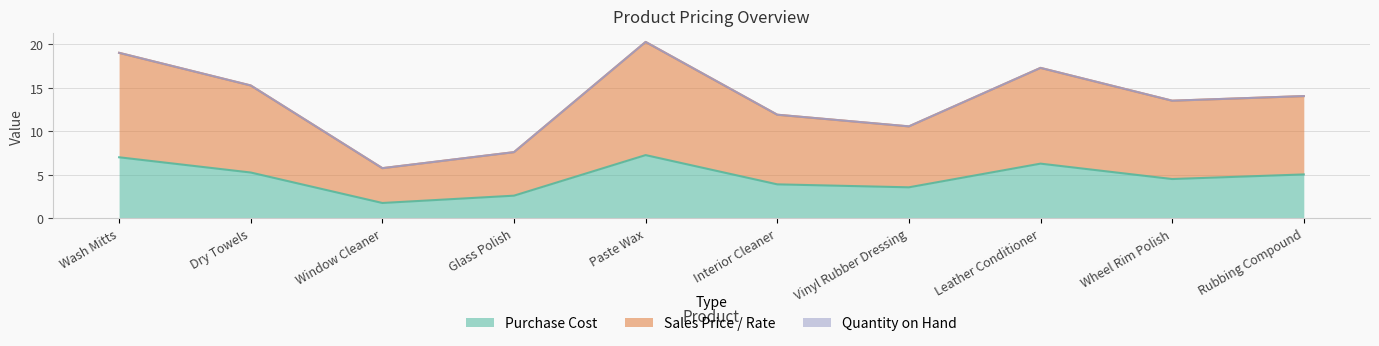

What is the average value of the Sales Price / Rate series?

13.5